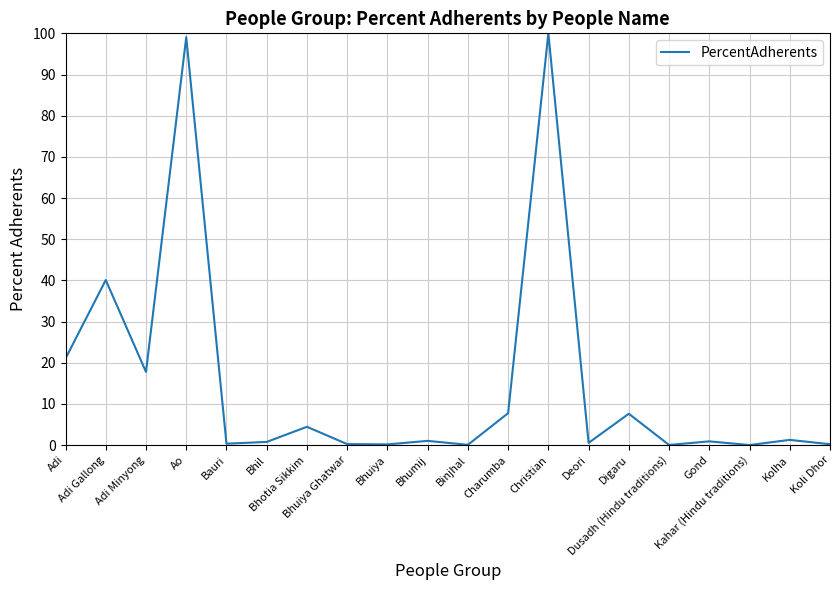

Is it true that the value at Bhotia Sikkim is 7.9?

False